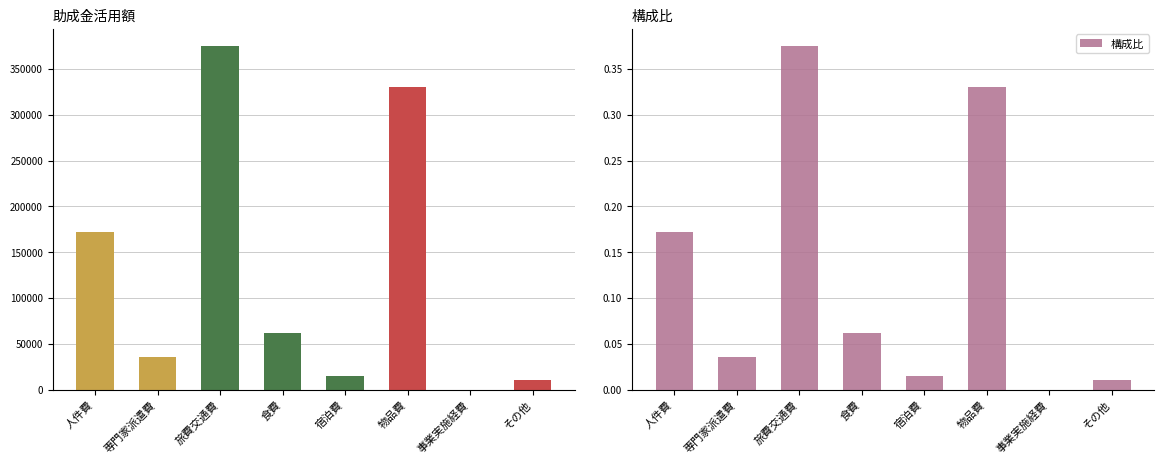

The value at 専門家派遣費 is 0.1. True or false?

False